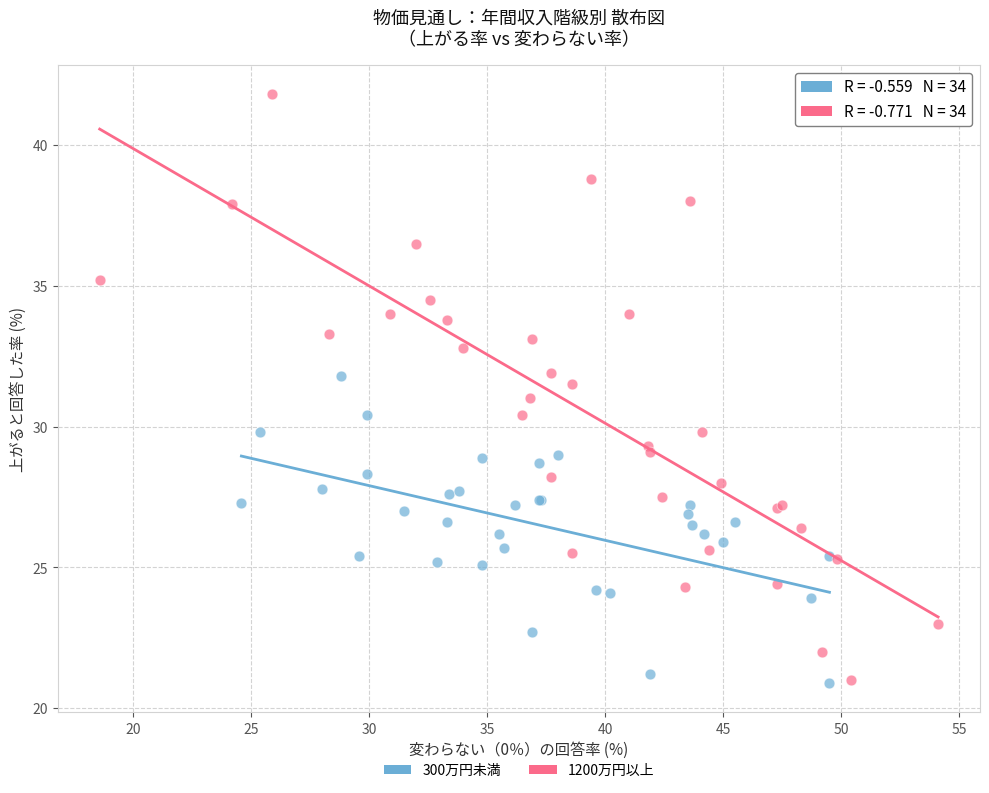

Which series contains the highest Y value?

1200万円以上